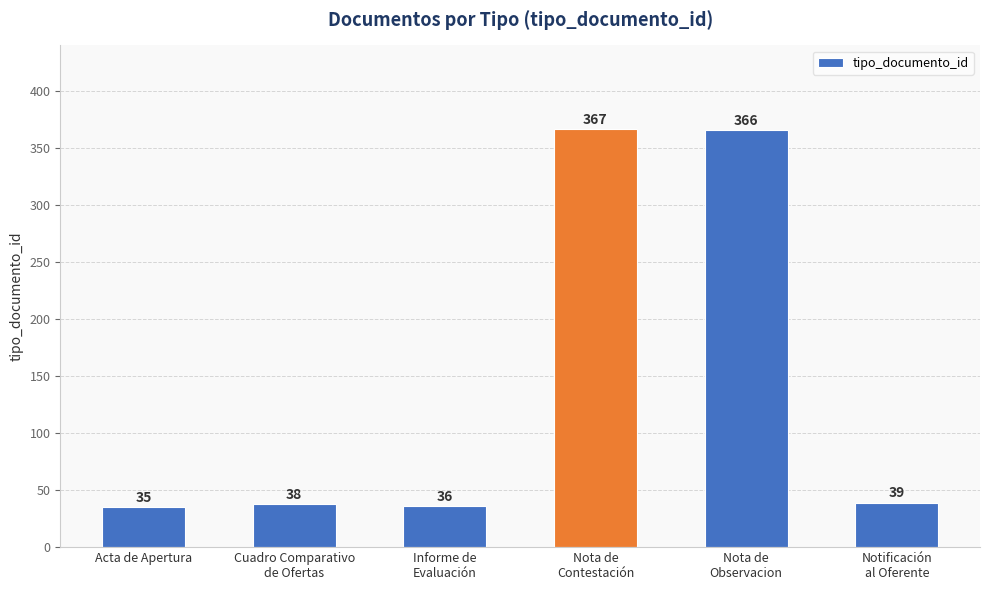

Reading left to right, list all the values displayed in this chart.

35	38	36	367	366	39